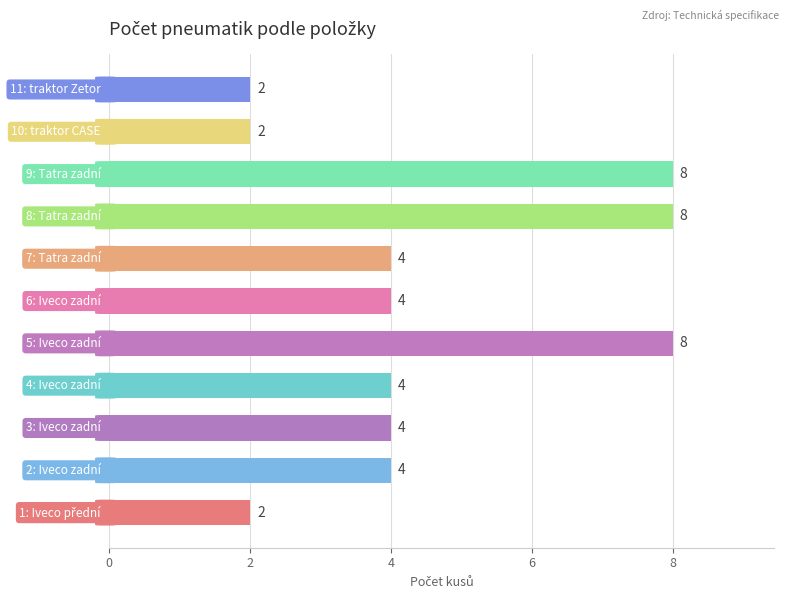

Count the values in the range 2 to 8.

11